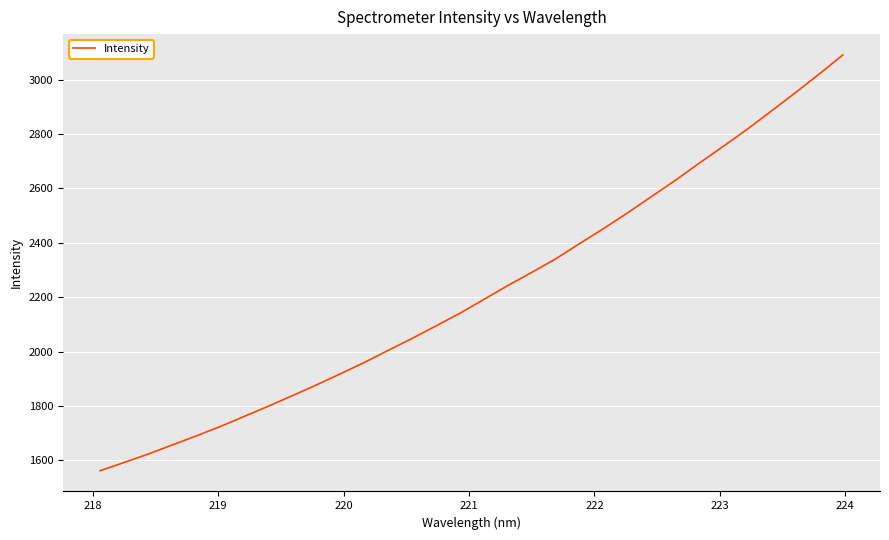

What is the difference between the maximum and minimum values?

1529.6